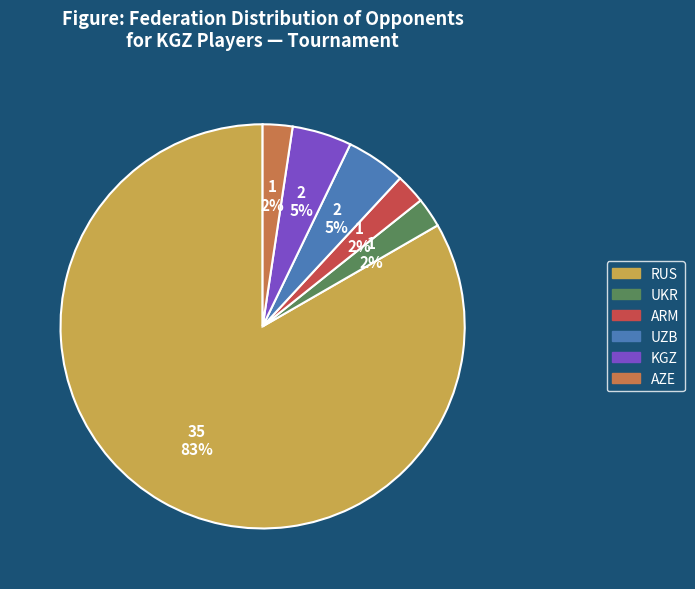

What percentage is the ARM slice, to the nearest percent?

2%